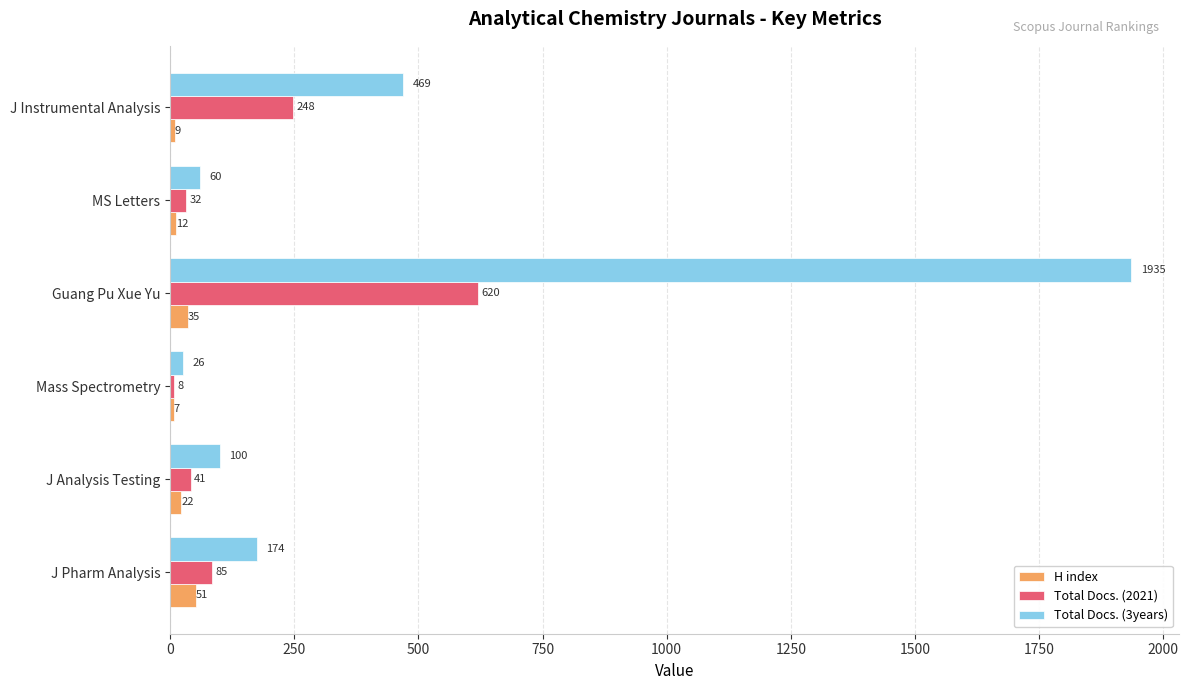

The Total Docs. (3years) series shows 310 at J Pharm Analysis. True or false?

False